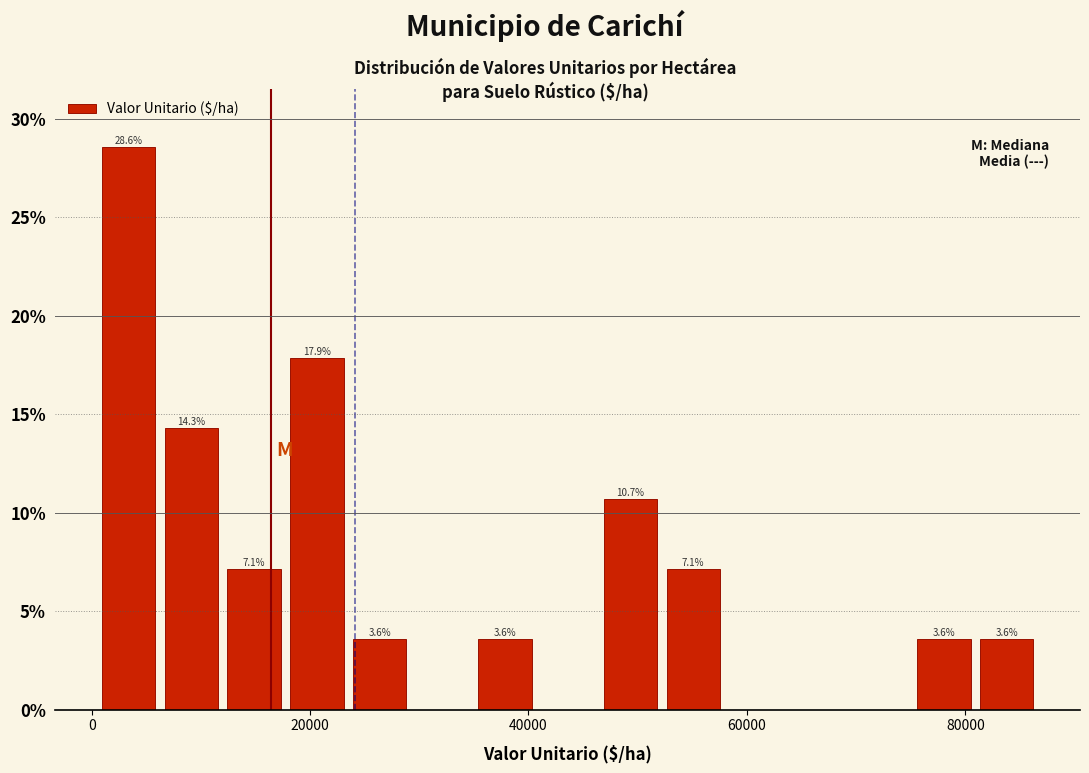

Around what value on the x-axis is the tallest bar? Give the approximate position of its centre, as read against the axis.

4000